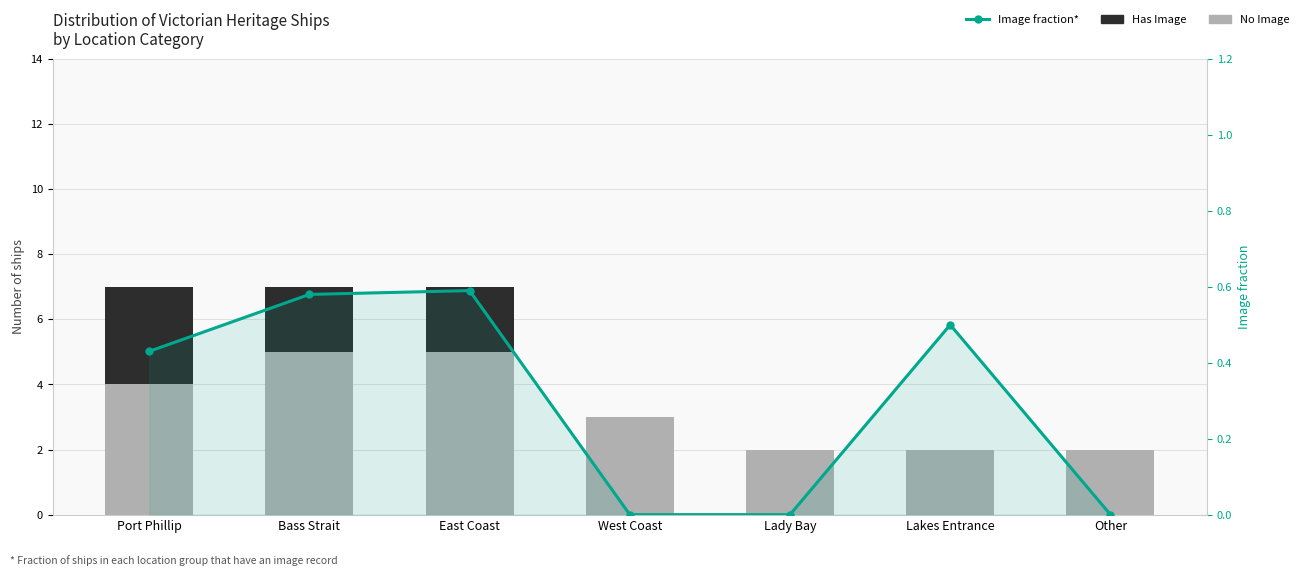

What is the minimum value for No Image?

2.0